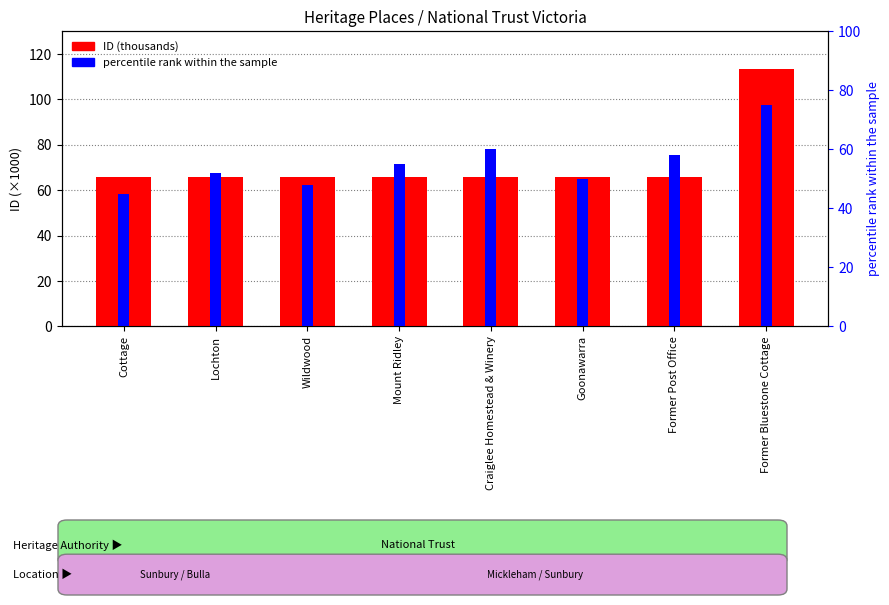

List the series in order of their overall mean, lowest first.

percentile rank within the sample, ID (thousands)